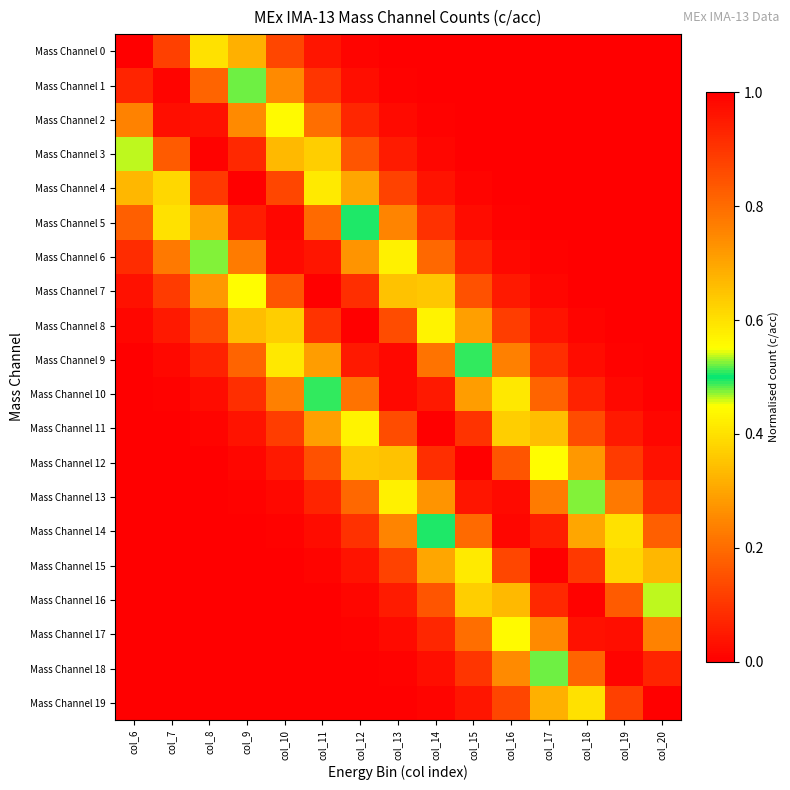

Reading left to right, transcribe all the data shown in this chart.

Mass Channel 0: col_6=1.0	col_7=0.9	col_8=0.6	col_9=0.3	col_10=0.1	col_11=0.0	col_12=0.0	col_13=0.0	col_14=0.0	col_15=0.0	col_16=0.0	col_17=0.0	col_18=0.0	col_19=0.0	col_20=0.0
Mass Channel 1: col_6=0.9	col_7=1.0	col_8=0.8	col_9=0.5	col_10=0.3	col_11=0.1	col_12=0.0	col_13=0.0	col_14=0.0	col_15=0.0	col_16=0.0	col_17=0.0	col_18=0.0	col_19=0.0	col_20=0.0
Mass Channel 2: col_6=0.8	col_7=1.0	col_8=1.0	col_9=0.7	col_10=0.4	col_11=0.2	col_12=0.1	col_13=0.0	col_14=0.0	col_15=0.0	col_16=0.0	col_17=0.0	col_18=0.0	col_19=0.0	col_20=0.0
Mass Channel 3: col_6=0.5	col_7=0.8	col_8=1.0	col_9=0.9	col_10=0.7	col_11=0.4	col_12=0.2	col_13=0.1	col_14=0.0	col_15=0.0	col_16=0.0	col_17=0.0	col_18=0.0	col_19=0.0	col_20=0.0
Mass Channel 4: col_6=0.3	col_7=0.6	col_8=0.9	col_9=1.0	col_10=0.9	col_11=0.6	col_12=0.3	col_13=0.1	col_14=0.0	col_15=0.0	col_16=0.0	col_17=0.0	col_18=0.0	col_19=0.0	col_20=0.0
Mass Channel 5: col_6=0.2	col_7=0.4	col_8=0.7	col_9=0.9	col_10=1.0	col_11=0.8	col_12=0.5	col_13=0.2	col_14=0.1	col_15=0.0	col_16=0.0	col_17=0.0	col_18=0.0	col_19=0.0	col_20=0.0
Mass Channel 6: col_6=0.1	col_7=0.2	col_8=0.5	col_9=0.8	col_10=1.0	col_11=1.0	col_12=0.7	col_13=0.4	col_14=0.2	col_15=0.1	col_16=0.0	col_17=0.0	col_18=0.0	col_19=0.0	col_20=0.0
Mass Channel 7: col_6=0.0	col_7=0.1	col_8=0.3	col_9=0.6	col_10=0.8	col_11=1.0	col_12=0.9	col_13=0.6	col_14=0.4	col_15=0.2	col_16=0.1	col_17=0.0	col_18=0.0	col_19=0.0	col_20=0.0
Mass Channel 8: col_6=0.0	col_7=0.0	col_8=0.1	col_9=0.3	col_10=0.6	col_11=0.9	col_12=1.0	col_13=0.9	col_14=0.6	col_15=0.3	col_16=0.1	col_17=0.0	col_18=0.0	col_19=0.0	col_20=0.0
Mass Channel 9: col_6=0.0	col_7=0.0	col_8=0.1	col_9=0.2	col_10=0.4	col_11=0.7	col_12=1.0	col_13=1.0	col_14=0.8	col_15=0.5	col_16=0.2	col_17=0.1	col_18=0.0	col_19=0.0	col_20=0.0
Mass Channel 10: col_6=0.0	col_7=0.0	col_8=0.0	col_9=0.1	col_10=0.2	col_11=0.5	col_12=0.8	col_13=1.0	col_14=1.0	col_15=0.7	col_16=0.4	col_17=0.2	col_18=0.1	col_19=0.0	col_20=0.0
Mass Channel 11: col_6=0.0	col_7=0.0	col_8=0.0	col_9=0.0	col_10=0.1	col_11=0.3	col_12=0.6	col_13=0.9	col_14=1.0	col_15=0.9	col_16=0.6	col_17=0.3	col_18=0.1	col_19=0.0	col_20=0.0
Mass Channel 12: col_6=0.0	col_7=0.0	col_8=0.0	col_9=0.0	col_10=0.1	col_11=0.2	col_12=0.4	col_13=0.6	col_14=0.9	col_15=1.0	col_16=0.8	col_17=0.6	col_18=0.3	col_19=0.1	col_20=0.0
Mass Channel 13: col_6=0.0	col_7=0.0	col_8=0.0	col_9=0.0	col_10=0.0	col_11=0.1	col_12=0.2	col_13=0.4	col_14=0.7	col_15=1.0	col_16=1.0	col_17=0.8	col_18=0.5	col_19=0.2	col_20=0.1
Mass Channel 14: col_6=0.0	col_7=0.0	col_8=0.0	col_9=0.0	col_10=0.0	col_11=0.0	col_12=0.1	col_13=0.2	col_14=0.5	col_15=0.8	col_16=1.0	col_17=0.9	col_18=0.7	col_19=0.4	col_20=0.2
Mass Channel 15: col_6=0.0	col_7=0.0	col_8=0.0	col_9=0.0	col_10=0.0	col_11=0.0	col_12=0.0	col_13=0.1	col_14=0.3	col_15=0.6	col_16=0.9	col_17=1.0	col_18=0.9	col_19=0.6	col_20=0.3
Mass Channel 16: col_6=0.0	col_7=0.0	col_8=0.0	col_9=0.0	col_10=0.0	col_11=0.0	col_12=0.0	col_13=0.1	col_14=0.2	col_15=0.4	col_16=0.7	col_17=0.9	col_18=1.0	col_19=0.8	col_20=0.5
Mass Channel 17: col_6=0.0	col_7=0.0	col_8=0.0	col_9=0.0	col_10=0.0	col_11=0.0	col_12=0.0	col_13=0.0	col_14=0.1	col_15=0.2	col_16=0.4	col_17=0.7	col_18=1.0	col_19=1.0	col_20=0.8
Mass Channel 18: col_6=0.0	col_7=0.0	col_8=0.0	col_9=0.0	col_10=0.0	col_11=0.0	col_12=0.0	col_13=0.0	col_14=0.0	col_15=0.1	col_16=0.3	col_17=0.5	col_18=0.8	col_19=1.0	col_20=0.9
Mass Channel 19: col_6=0.0	col_7=0.0	col_8=0.0	col_9=0.0	col_10=0.0	col_11=0.0	col_12=0.0	col_13=0.0	col_14=0.0	col_15=0.0	col_16=0.1	col_17=0.3	col_18=0.6	col_19=0.9	col_20=1.0